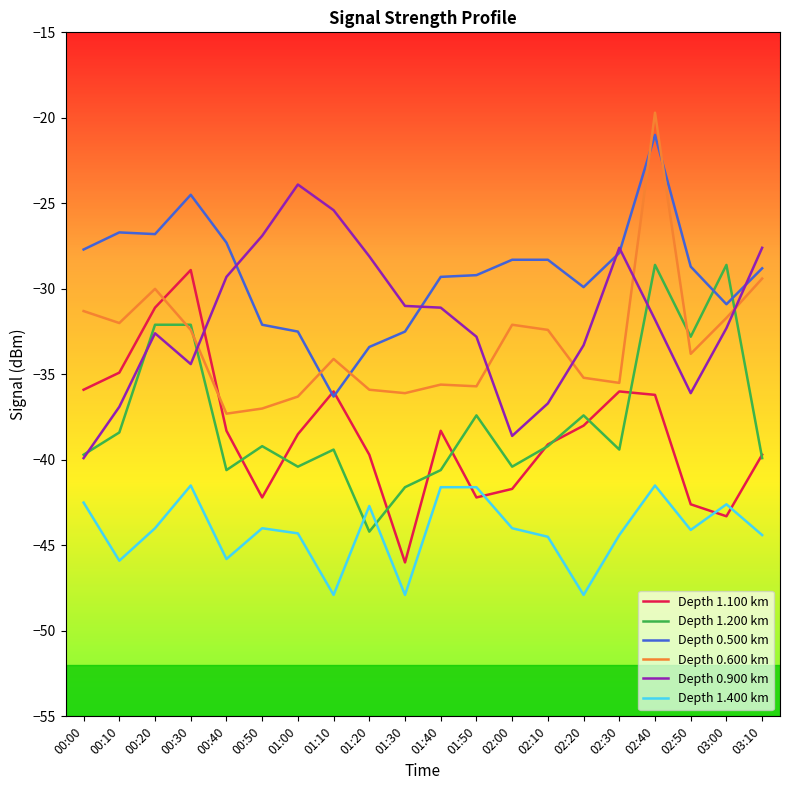

Is the value of Depth 0.600 km at 00:30 greater than the value of Depth 0.900 km at 01:30?

No